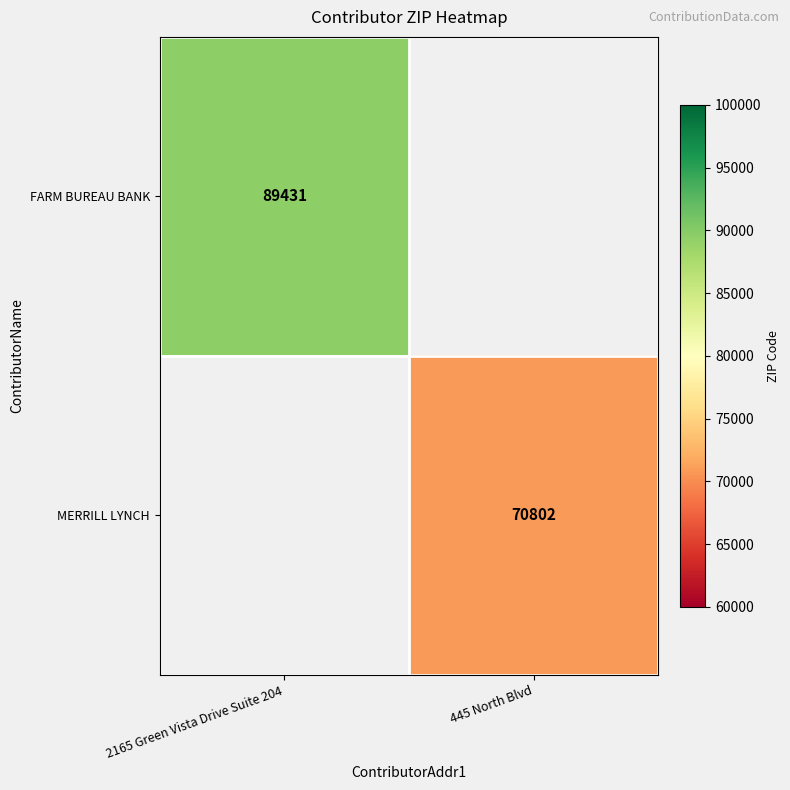

The value of FARM BUREAU BANK at 2165 Green Vista Drive Suite 204 is 89431. True or false?

True